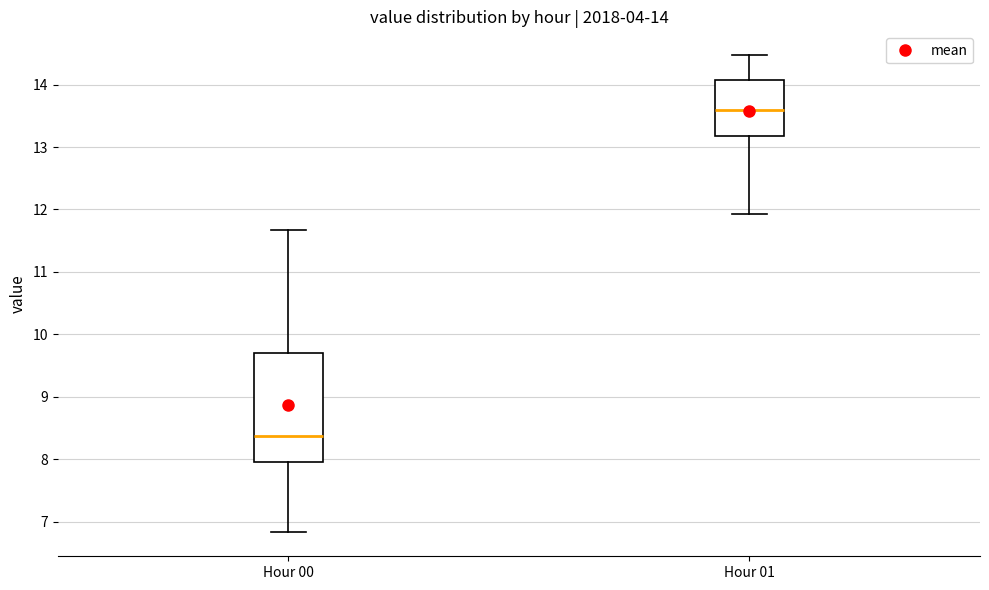

Which box's median line is the highest?

Hour 01